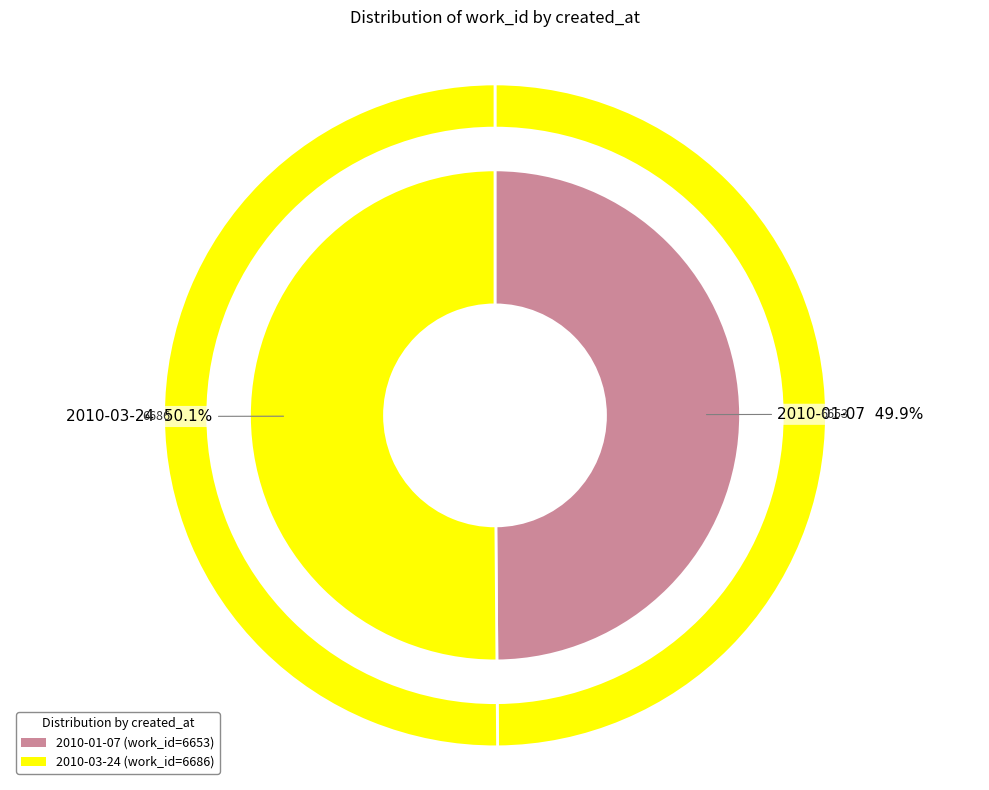

What is the total percentage of 2010-03-24 and 2010-01-07?

100.0%